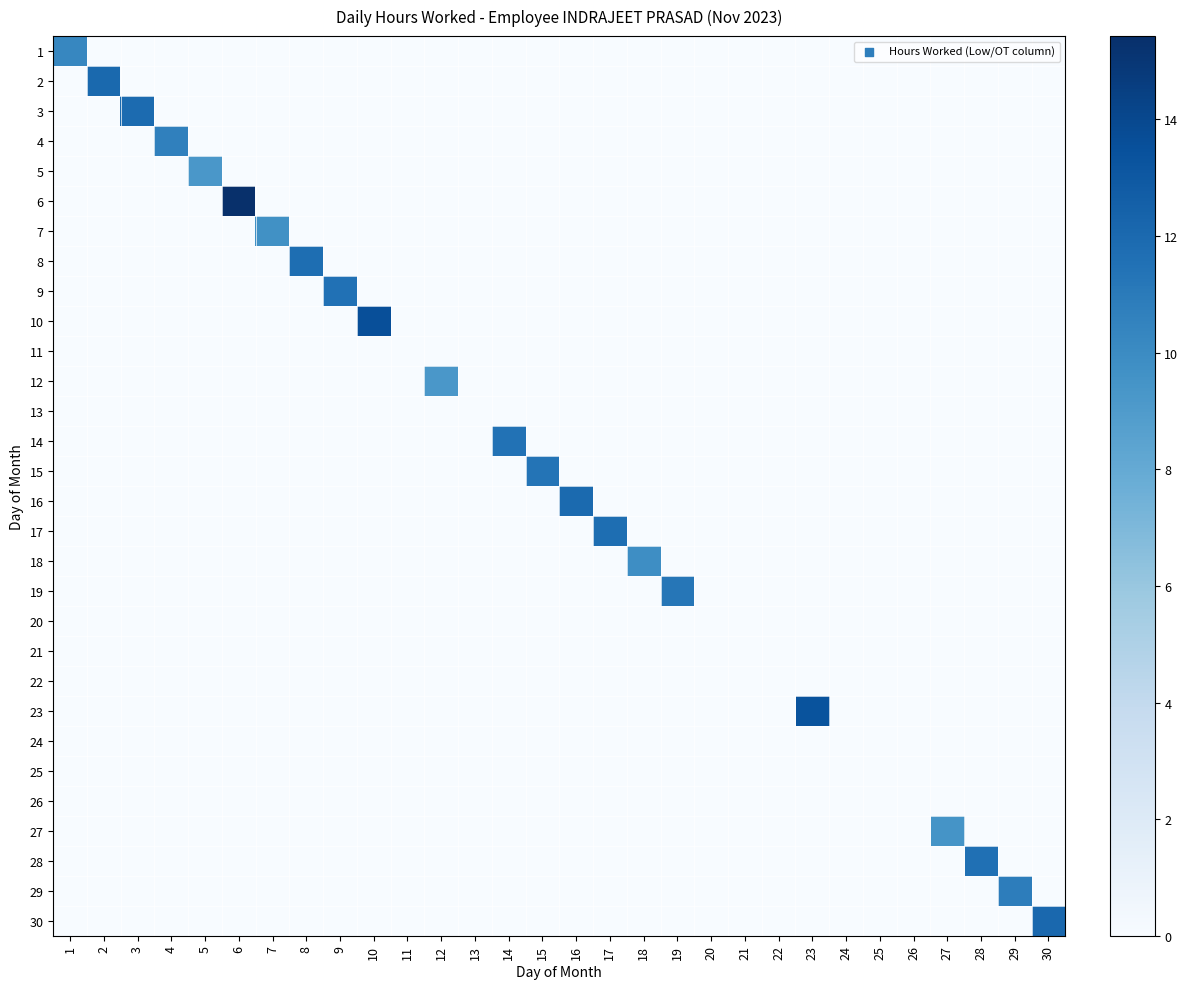

Reading left to right, list all the values displayed in this chart.

1: 1=10.3	2=0.0	3=0.0	4=0.0	5=0.0	6=0.0	7=0.0	8=0.0	9=0.0	10=0.0	11=0.0	12=0.0	13=0.0	14=0.0	15=0.0	16=0.0	17=0.0	18=0.0	19=0.0	20=0.0	21=0.0	22=0.0	23=0.0	24=0.0	25=0.0	26=0.0	27=0.0	28=0.0	29=0.0	30=0.0
2: 1=0.0	2=12.0	3=0.0	4=0.0	5=0.0	6=0.0	7=0.0	8=0.0	9=0.0	10=0.0	11=0.0	12=0.0	13=0.0	14=0.0	15=0.0	16=0.0	17=0.0	18=0.0	19=0.0	20=0.0	21=0.0	22=0.0	23=0.0	24=0.0	25=0.0	26=0.0	27=0.0	28=0.0	29=0.0	30=0.0
3: 1=0.0	2=0.0	3=11.9	4=0.0	5=0.0	6=0.0	7=0.0	8=0.0	9=0.0	10=0.0	11=0.0	12=0.0	13=0.0	14=0.0	15=0.0	16=0.0	17=0.0	18=0.0	19=0.0	20=0.0	21=0.0	22=0.0	23=0.0	24=0.0	25=0.0	26=0.0	27=0.0	28=0.0	29=0.0	30=0.0
4: 1=0.0	2=0.0	3=0.0	4=10.7	5=0.0	6=0.0	7=0.0	8=0.0	9=0.0	10=0.0	11=0.0	12=0.0	13=0.0	14=0.0	15=0.0	16=0.0	17=0.0	18=0.0	19=0.0	20=0.0	21=0.0	22=0.0	23=0.0	24=0.0	25=0.0	26=0.0	27=0.0	28=0.0	29=0.0	30=0.0
5: 1=0.0	2=0.0	3=0.0	4=0.0	5=9.3	6=0.0	7=0.0	8=0.0	9=0.0	10=0.0	11=0.0	12=0.0	13=0.0	14=0.0	15=0.0	16=0.0	17=0.0	18=0.0	19=0.0	20=0.0	21=0.0	22=0.0	23=0.0	24=0.0	25=0.0	26=0.0	27=0.0	28=0.0	29=0.0	30=0.0
6: 1=0.0	2=0.0	3=0.0	4=0.0	5=0.0	6=15.4	7=0.0	8=0.0	9=0.0	10=0.0	11=0.0	12=0.0	13=0.0	14=0.0	15=0.0	16=0.0	17=0.0	18=0.0	19=0.0	20=0.0	21=0.0	22=0.0	23=0.0	24=0.0	25=0.0	26=0.0	27=0.0	28=0.0	29=0.0	30=0.0
7: 1=0.0	2=0.0	3=0.0	4=0.0	5=0.0	6=0.0	7=9.7	8=0.0	9=0.0	10=0.0	11=0.0	12=0.0	13=0.0	14=0.0	15=0.0	16=0.0	17=0.0	18=0.0	19=0.0	20=0.0	21=0.0	22=0.0	23=0.0	24=0.0	25=0.0	26=0.0	27=0.0	28=0.0	29=0.0	30=0.0
8: 1=0.0	2=0.0	3=0.0	4=0.0	5=0.0	6=0.0	7=0.0	8=11.8	9=0.0	10=0.0	11=0.0	12=0.0	13=0.0	14=0.0	15=0.0	16=0.0	17=0.0	18=0.0	19=0.0	20=0.0	21=0.0	22=0.0	23=0.0	24=0.0	25=0.0	26=0.0	27=0.0	28=0.0	29=0.0	30=0.0
9: 1=0.0	2=0.0	3=0.0	4=0.0	5=0.0	6=0.0	7=0.0	8=0.0	9=11.5	10=0.0	11=0.0	12=0.0	13=0.0	14=0.0	15=0.0	16=0.0	17=0.0	18=0.0	19=0.0	20=0.0	21=0.0	22=0.0	23=0.0	24=0.0	25=0.0	26=0.0	27=0.0	28=0.0	29=0.0	30=0.0
10: 1=0.0	2=0.0	3=0.0	4=0.0	5=0.0	6=0.0	7=0.0	8=0.0	9=0.0	10=13.6	11=0.0	12=0.0	13=0.0	14=0.0	15=0.0	16=0.0	17=0.0	18=0.0	19=0.0	20=0.0	21=0.0	22=0.0	23=0.0	24=0.0	25=0.0	26=0.0	27=0.0	28=0.0	29=0.0	30=0.0
11: 1=0.0	2=0.0	3=0.0	4=0.0	5=0.0	6=0.0	7=0.0	8=0.0	9=0.0	10=0.0	11=0.0	12=0.0	13=0.0	14=0.0	15=0.0	16=0.0	17=0.0	18=0.0	19=0.0	20=0.0	21=0.0	22=0.0	23=0.0	24=0.0	25=0.0	26=0.0	27=0.0	28=0.0	29=0.0	30=0.0
12: 1=0.0	2=0.0	3=0.0	4=0.0	5=0.0	6=0.0	7=0.0	8=0.0	9=0.0	10=0.0	11=0.0	12=9.3	13=0.0	14=0.0	15=0.0	16=0.0	17=0.0	18=0.0	19=0.0	20=0.0	21=0.0	22=0.0	23=0.0	24=0.0	25=0.0	26=0.0	27=0.0	28=0.0	29=0.0	30=0.0
13: 1=0.0	2=0.0	3=0.0	4=0.0	5=0.0	6=0.0	7=0.0	8=0.0	9=0.0	10=0.0	11=0.0	12=0.0	13=0.0	14=0.0	15=0.0	16=0.0	17=0.0	18=0.0	19=0.0	20=0.0	21=0.0	22=0.0	23=0.0	24=0.0	25=0.0	26=0.0	27=0.0	28=0.0	29=0.0	30=0.0
14: 1=0.0	2=0.0	3=0.0	4=0.0	5=0.0	6=0.0	7=0.0	8=0.0	9=0.0	10=0.0	11=0.0	12=0.0	13=0.0	14=11.5	15=0.0	16=0.0	17=0.0	18=0.0	19=0.0	20=0.0	21=0.0	22=0.0	23=0.0	24=0.0	25=0.0	26=0.0	27=0.0	28=0.0	29=0.0	30=0.0
15: 1=0.0	2=0.0	3=0.0	4=0.0	5=0.0	6=0.0	7=0.0	8=0.0	9=0.0	10=0.0	11=0.0	12=0.0	13=0.0	14=0.0	15=11.4	16=0.0	17=0.0	18=0.0	19=0.0	20=0.0	21=0.0	22=0.0	23=0.0	24=0.0	25=0.0	26=0.0	27=0.0	28=0.0	29=0.0	30=0.0
16: 1=0.0	2=0.0	3=0.0	4=0.0	5=0.0	6=0.0	7=0.0	8=0.0	9=0.0	10=0.0	11=0.0	12=0.0	13=0.0	14=0.0	15=0.0	16=12.0	17=0.0	18=0.0	19=0.0	20=0.0	21=0.0	22=0.0	23=0.0	24=0.0	25=0.0	26=0.0	27=0.0	28=0.0	29=0.0	30=0.0
17: 1=0.0	2=0.0	3=0.0	4=0.0	5=0.0	6=0.0	7=0.0	8=0.0	9=0.0	10=0.0	11=0.0	12=0.0	13=0.0	14=0.0	15=0.0	16=0.0	17=11.7	18=0.0	19=0.0	20=0.0	21=0.0	22=0.0	23=0.0	24=0.0	25=0.0	26=0.0	27=0.0	28=0.0	29=0.0	30=0.0
18: 1=0.0	2=0.0	3=0.0	4=0.0	5=0.0	6=0.0	7=0.0	8=0.0	9=0.0	10=0.0	11=0.0	12=0.0	13=0.0	14=0.0	15=0.0	16=0.0	17=0.0	18=9.8	19=0.0	20=0.0	21=0.0	22=0.0	23=0.0	24=0.0	25=0.0	26=0.0	27=0.0	28=0.0	29=0.0	30=0.0
19: 1=0.0	2=0.0	3=0.0	4=0.0	5=0.0	6=0.0	7=0.0	8=0.0	9=0.0	10=0.0	11=0.0	12=0.0	13=0.0	14=0.0	15=0.0	16=0.0	17=0.0	18=0.0	19=11.2	20=0.0	21=0.0	22=0.0	23=0.0	24=0.0	25=0.0	26=0.0	27=0.0	28=0.0	29=0.0	30=0.0
20: 1=0.0	2=0.0	3=0.0	4=0.0	5=0.0	6=0.0	7=0.0	8=0.0	9=0.0	10=0.0	11=0.0	12=0.0	13=0.0	14=0.0	15=0.0	16=0.0	17=0.0	18=0.0	19=0.0	20=0.0	21=0.0	22=0.0	23=0.0	24=0.0	25=0.0	26=0.0	27=0.0	28=0.0	29=0.0	30=0.0
21: 1=0.0	2=0.0	3=0.0	4=0.0	5=0.0	6=0.0	7=0.0	8=0.0	9=0.0	10=0.0	11=0.0	12=0.0	13=0.0	14=0.0	15=0.0	16=0.0	17=0.0	18=0.0	19=0.0	20=0.0	21=0.0	22=0.0	23=0.0	24=0.0	25=0.0	26=0.0	27=0.0	28=0.0	29=0.0	30=0.0
22: 1=0.0	2=0.0	3=0.0	4=0.0	5=0.0	6=0.0	7=0.0	8=0.0	9=0.0	10=0.0	11=0.0	12=0.0	13=0.0	14=0.0	15=0.0	16=0.0	17=0.0	18=0.0	19=0.0	20=0.0	21=0.0	22=0.0	23=0.0	24=0.0	25=0.0	26=0.0	27=0.0	28=0.0	29=0.0	30=0.0
23: 1=0.0	2=0.0	3=0.0	4=0.0	5=0.0	6=0.0	7=0.0	8=0.0	9=0.0	10=0.0	11=0.0	12=0.0	13=0.0	14=0.0	15=0.0	16=0.0	17=0.0	18=0.0	19=0.0	20=0.0	21=0.0	22=0.0	23=13.3	24=0.0	25=0.0	26=0.0	27=0.0	28=0.0	29=0.0	30=0.0
24: 1=0.0	2=0.0	3=0.0	4=0.0	5=0.0	6=0.0	7=0.0	8=0.0	9=0.0	10=0.0	11=0.0	12=0.0	13=0.0	14=0.0	15=0.0	16=0.0	17=0.0	18=0.0	19=0.0	20=0.0	21=0.0	22=0.0	23=0.0	24=0.0	25=0.0	26=0.0	27=0.0	28=0.0	29=0.0	30=0.0
25: 1=0.0	2=0.0	3=0.0	4=0.0	5=0.0	6=0.0	7=0.0	8=0.0	9=0.0	10=0.0	11=0.0	12=0.0	13=0.0	14=0.0	15=0.0	16=0.0	17=0.0	18=0.0	19=0.0	20=0.0	21=0.0	22=0.0	23=0.0	24=0.0	25=0.0	26=0.0	27=0.0	28=0.0	29=0.0	30=0.0
26: 1=0.0	2=0.0	3=0.0	4=0.0	5=0.0	6=0.0	7=0.0	8=0.0	9=0.0	10=0.0	11=0.0	12=0.0	13=0.0	14=0.0	15=0.0	16=0.0	17=0.0	18=0.0	19=0.0	20=0.0	21=0.0	22=0.0	23=0.0	24=0.0	25=0.0	26=0.0	27=0.0	28=0.0	29=0.0	30=0.0
27: 1=0.0	2=0.0	3=0.0	4=0.0	5=0.0	6=0.0	7=0.0	8=0.0	9=0.0	10=0.0	11=0.0	12=0.0	13=0.0	14=0.0	15=0.0	16=0.0	17=0.0	18=0.0	19=0.0	20=0.0	21=0.0	22=0.0	23=0.0	24=0.0	25=0.0	26=0.0	27=9.5	28=0.0	29=0.0	30=0.0
28: 1=0.0	2=0.0	3=0.0	4=0.0	5=0.0	6=0.0	7=0.0	8=0.0	9=0.0	10=0.0	11=0.0	12=0.0	13=0.0	14=0.0	15=0.0	16=0.0	17=0.0	18=0.0	19=0.0	20=0.0	21=0.0	22=0.0	23=0.0	24=0.0	25=0.0	26=0.0	27=0.0	28=11.6	29=0.0	30=0.0
29: 1=0.0	2=0.0	3=0.0	4=0.0	5=0.0	6=0.0	7=0.0	8=0.0	9=0.0	10=0.0	11=0.0	12=0.0	13=0.0	14=0.0	15=0.0	16=0.0	17=0.0	18=0.0	19=0.0	20=0.0	21=0.0	22=0.0	23=0.0	24=0.0	25=0.0	26=0.0	27=0.0	28=0.0	29=10.8	30=0.0
30: 1=0.0	2=0.0	3=0.0	4=0.0	5=0.0	6=0.0	7=0.0	8=0.0	9=0.0	10=0.0	11=0.0	12=0.0	13=0.0	14=0.0	15=0.0	16=0.0	17=0.0	18=0.0	19=0.0	20=0.0	21=0.0	22=0.0	23=0.0	24=0.0	25=0.0	26=0.0	27=0.0	28=0.0	29=0.0	30=12.1